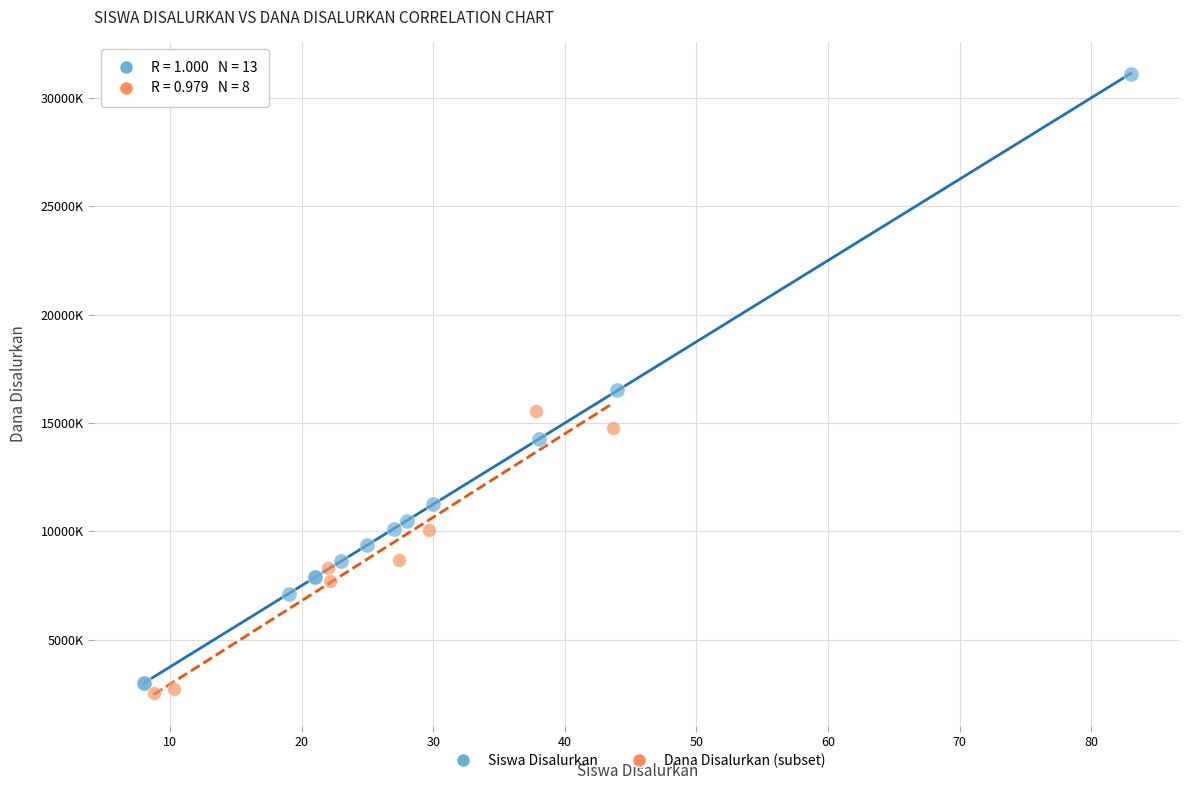

What are all the series names shown in the legend?

Siswa Disalurkan, Dana Disalurkan (subset)